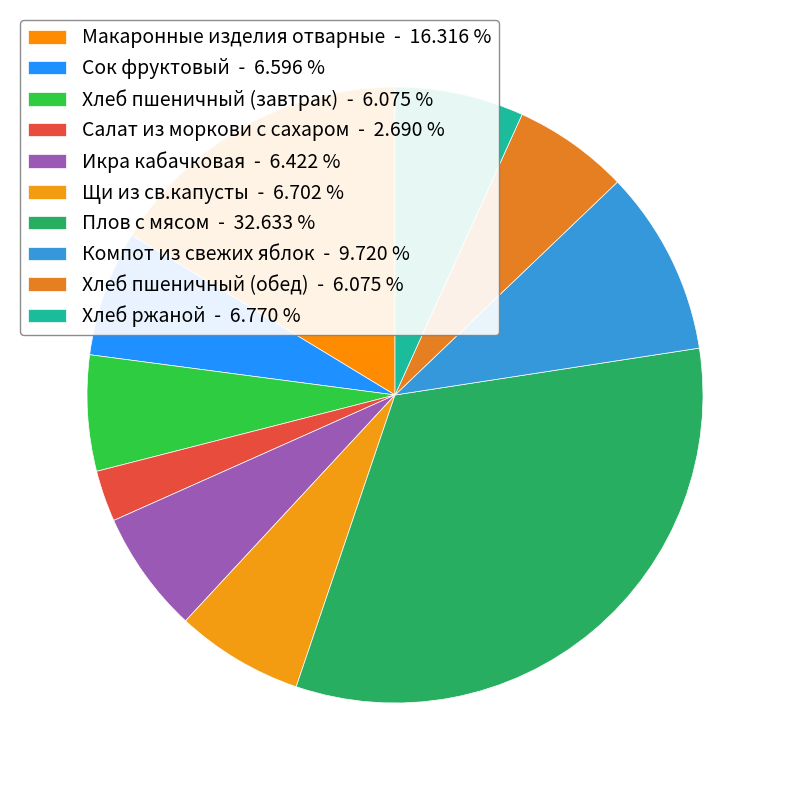

Is there any slice that represents more than half of the pie?

No